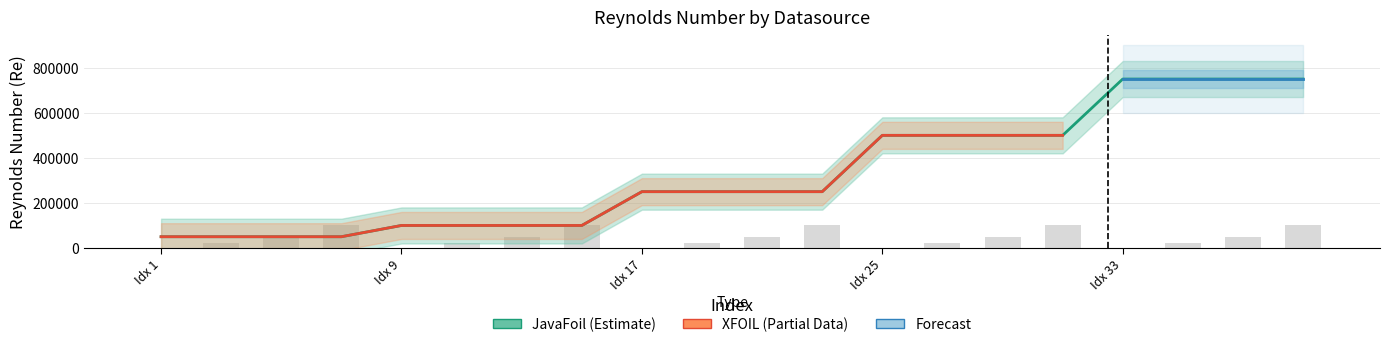

Is it true that Mach equals 27199 at 21?

False